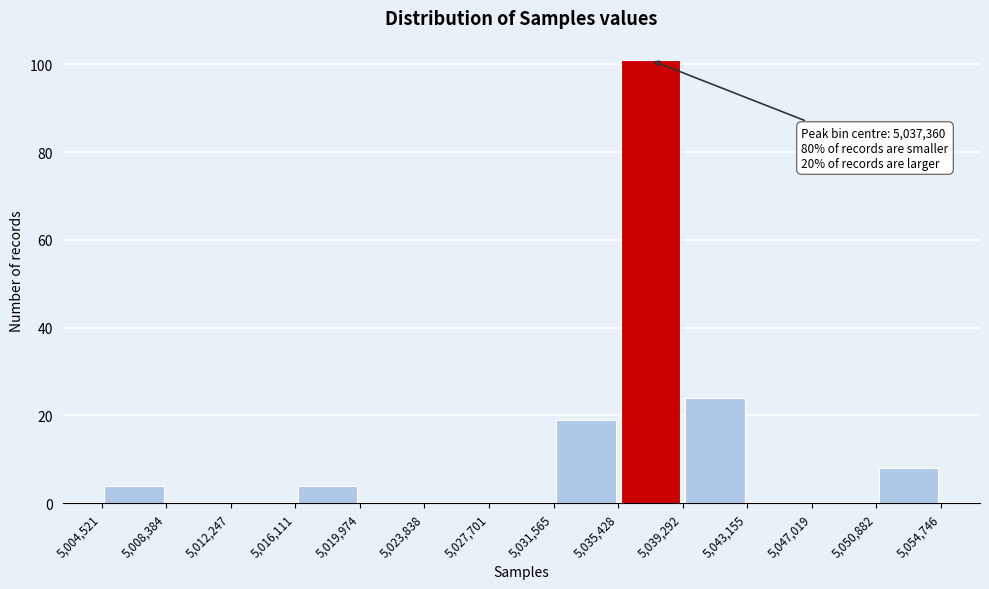

Over which range of the x-axis is the bar tallest?

5,035,428 to 5,039,292